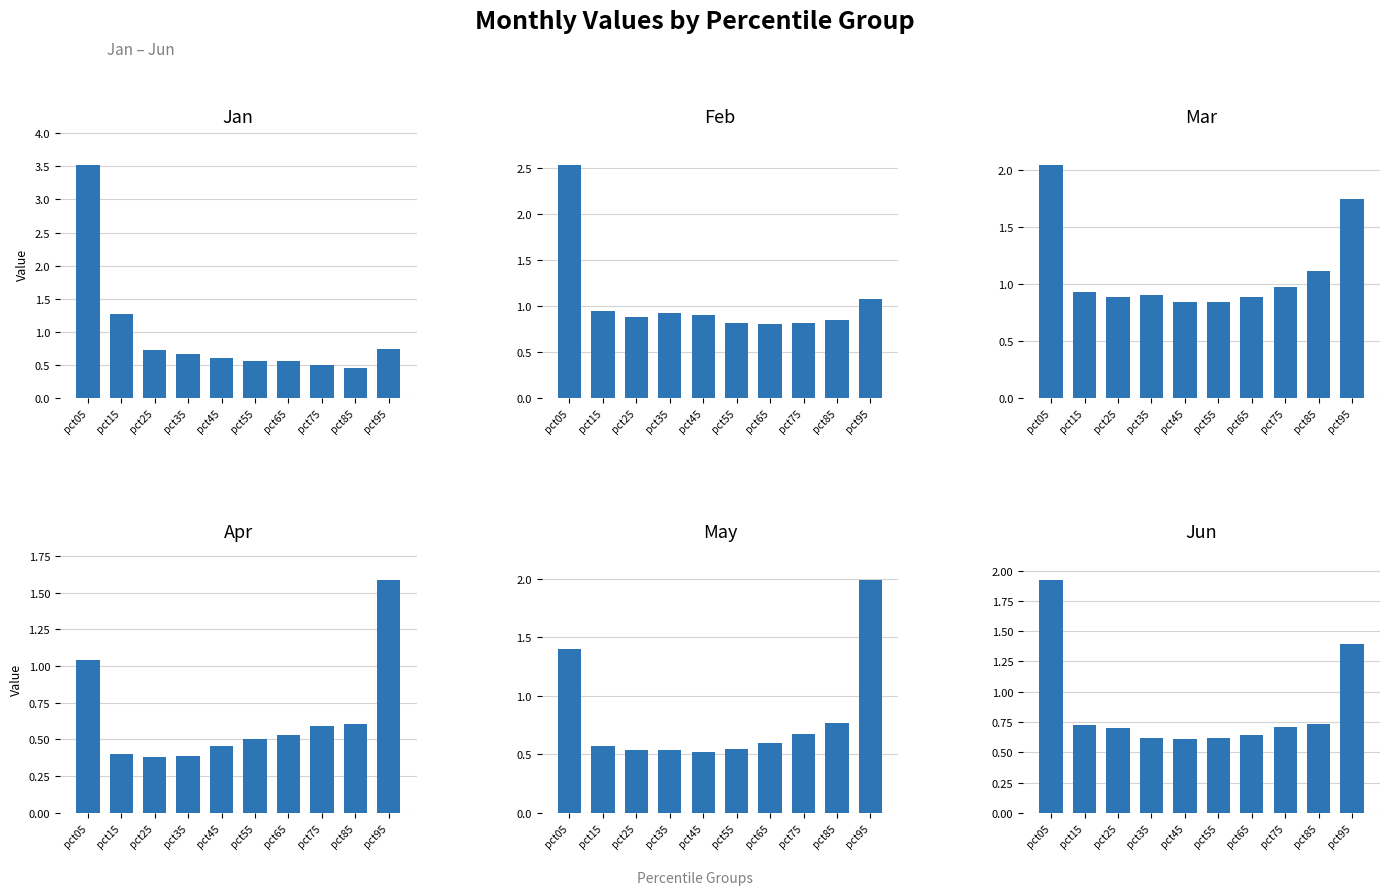

How many categories are shown in the chart?

10